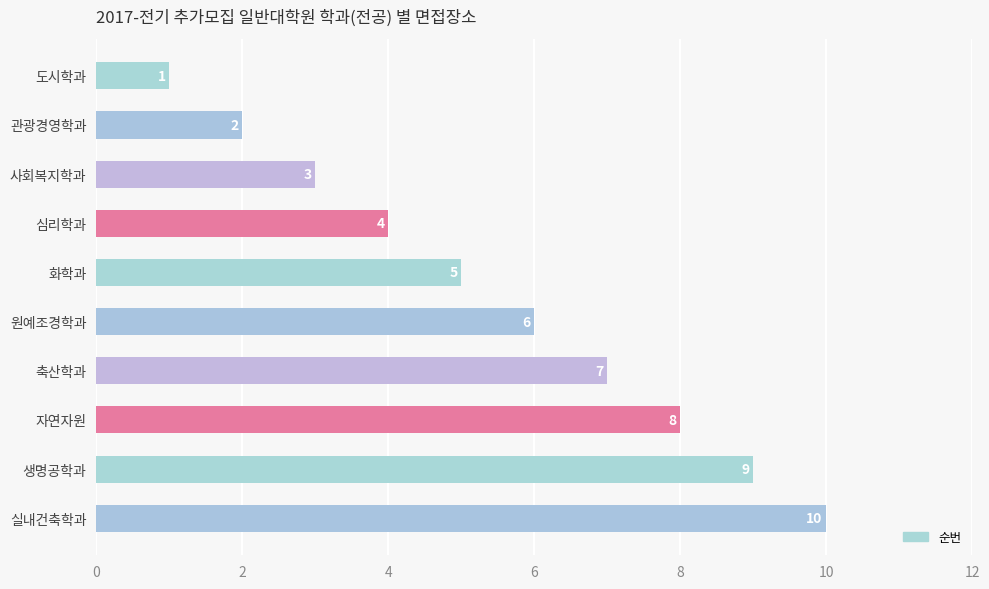

What is the ratio of the value at 실내건축학과 to the value at 사회복지학과?

3.3